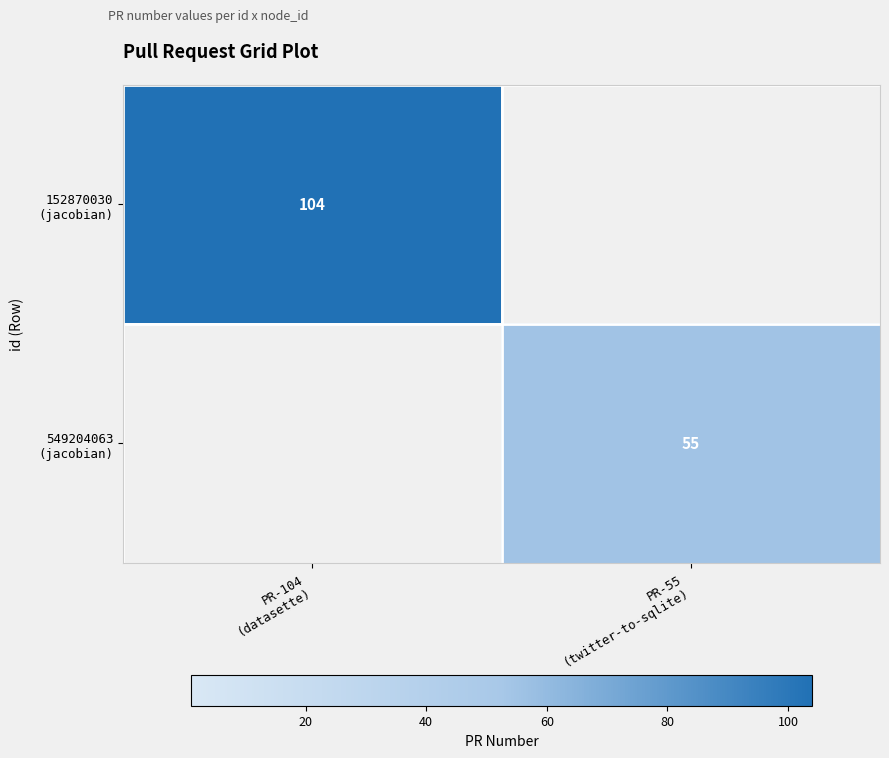

What is the difference between the 549204063 (jacobian) values at PR-55 (twitter-to-sqlite) and PR-104 (datasette)?

55